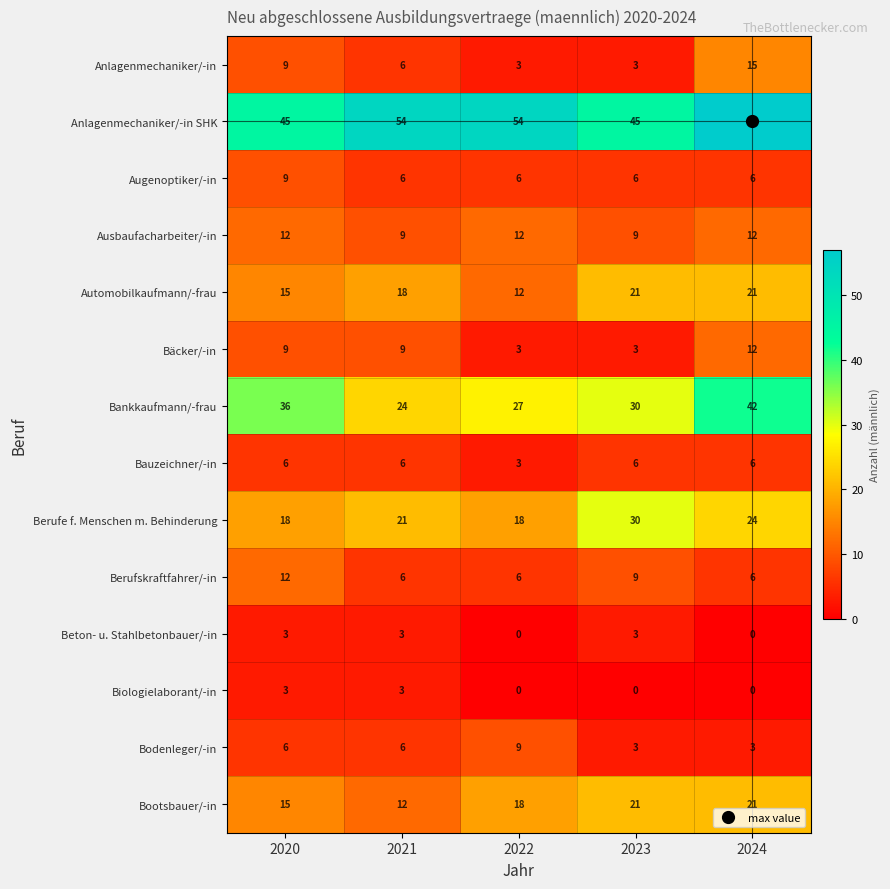

Count the Bodenleger/-in values in the range 3 to 6.

4